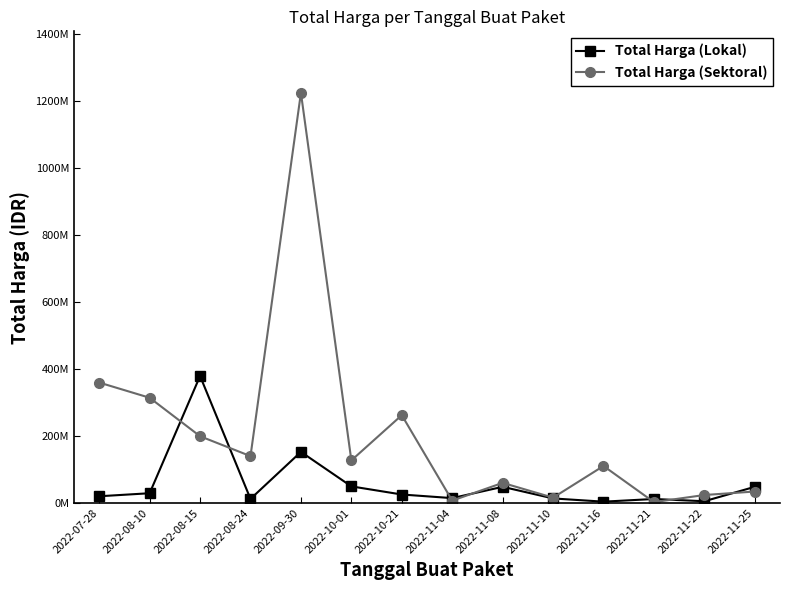

Which series has the largest range (max minus min)?

Total Harga (Sektoral)